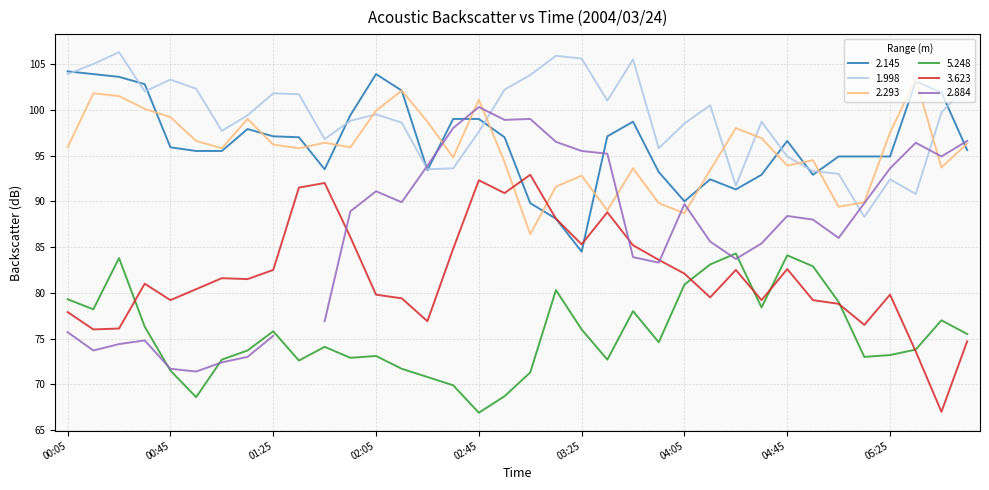

What is the lowest value of the 2.293 series?

86.4